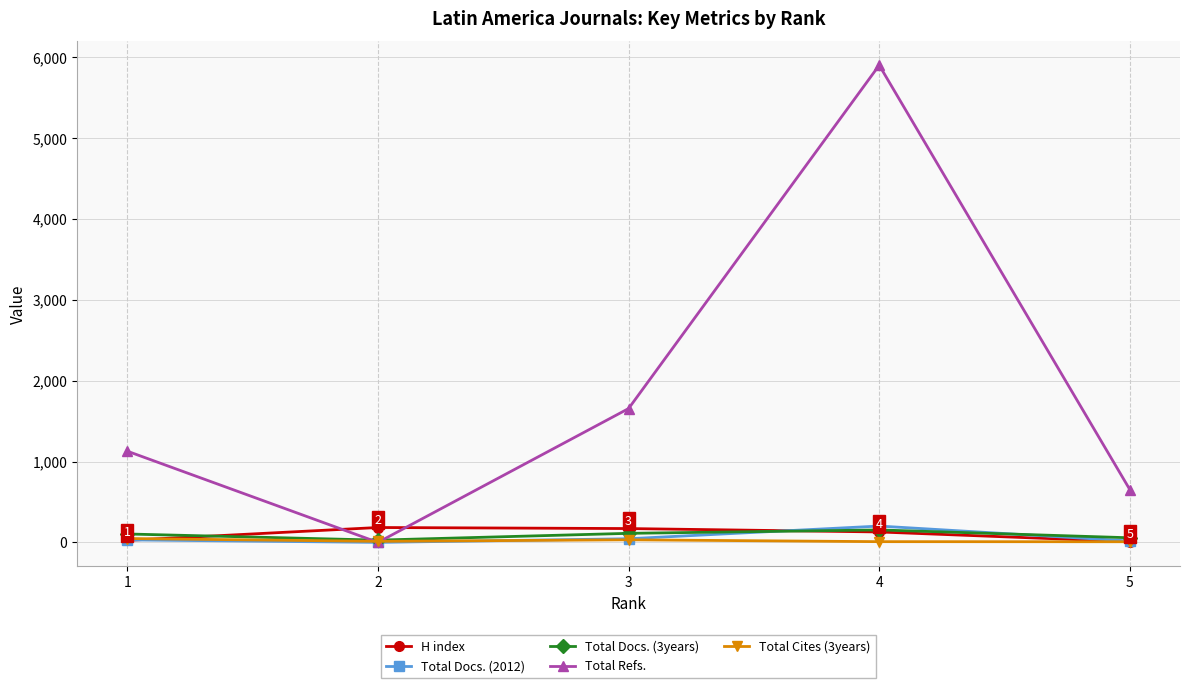

Which series has the widest spread of values?

Total Refs.